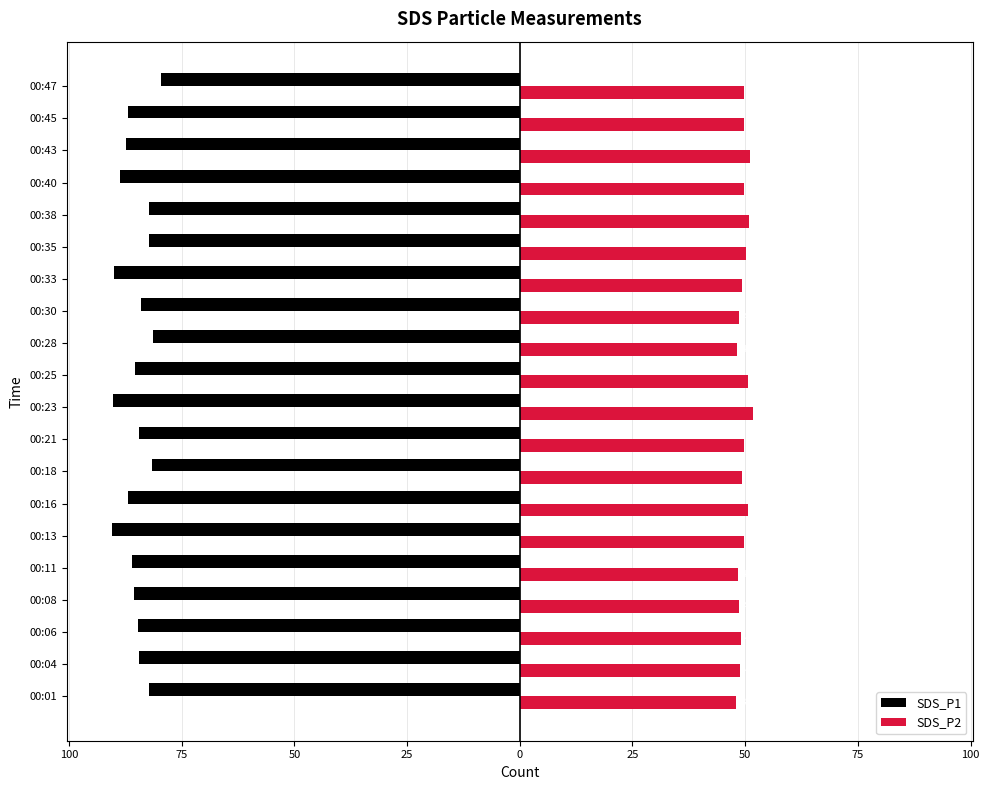

What are all the series names shown in the legend?

SDS_P1, SDS_P2